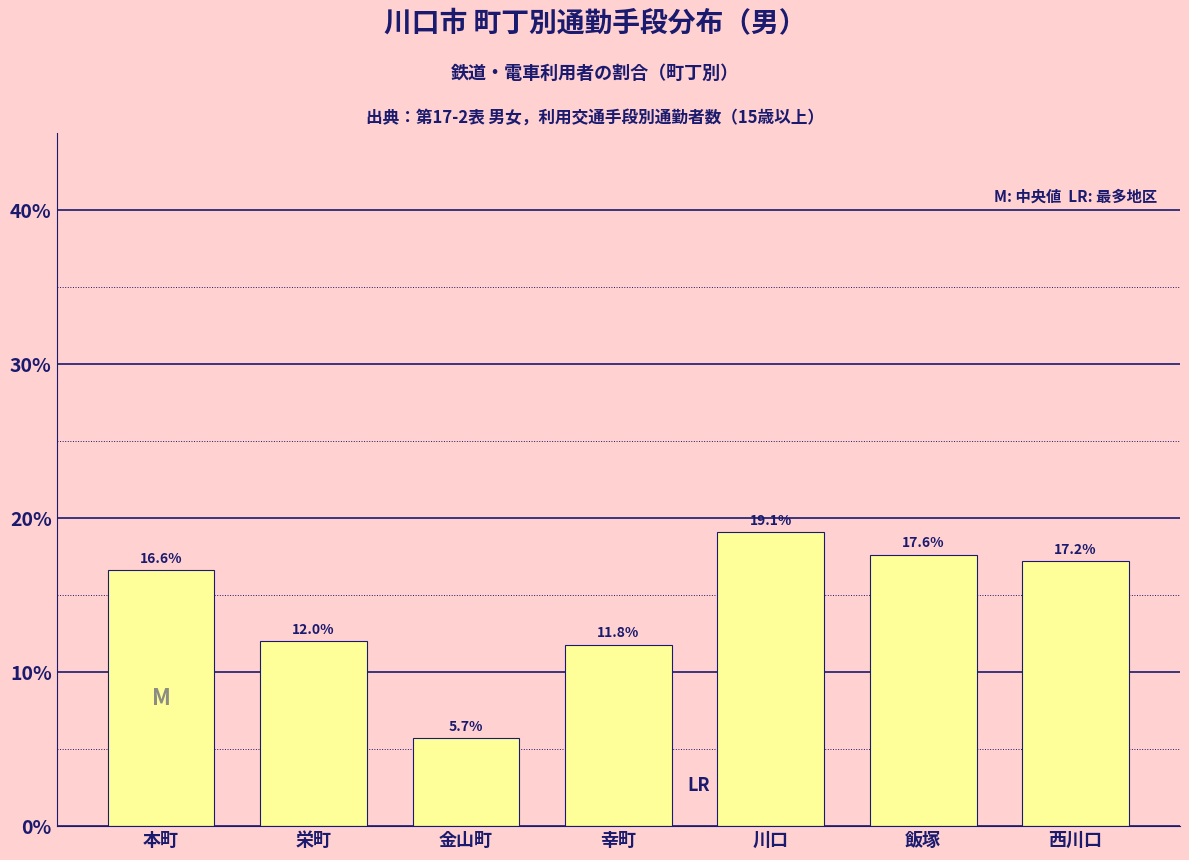

Reading left to right, what are all the values shown in this chart?

本町=16.6	栄町=12.0	金山町=5.7	幸町=11.8	川口=19.1	飯塚=17.6	西川口=17.2